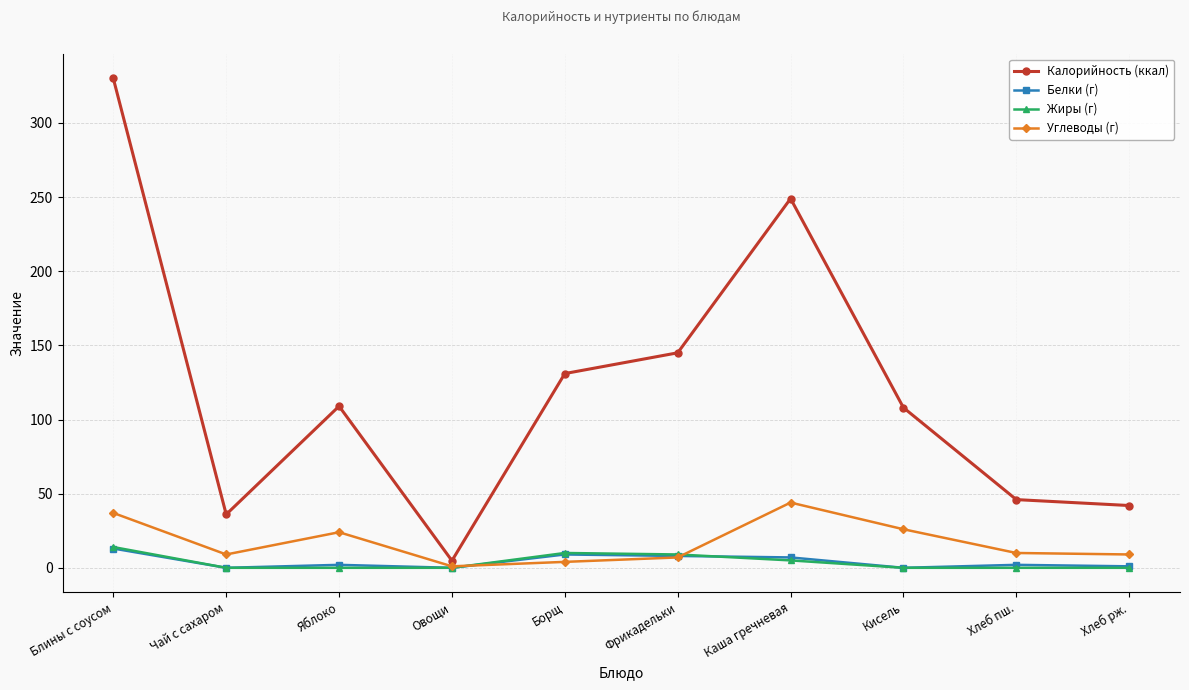

After their last crossing, which series has the higher values: Жиры (г) or Белки (г)?

Белки (г)